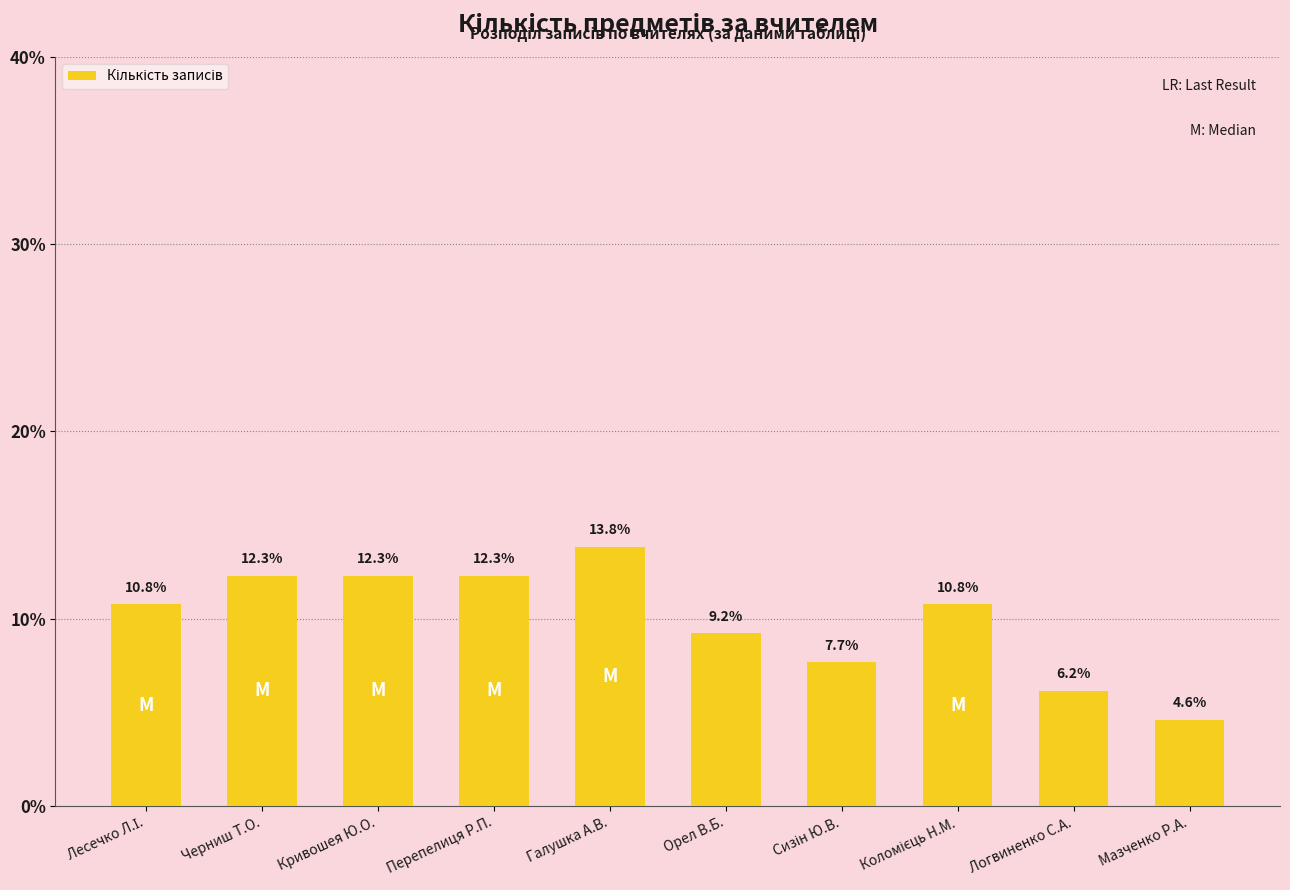

What is the sum of all values?

100.0